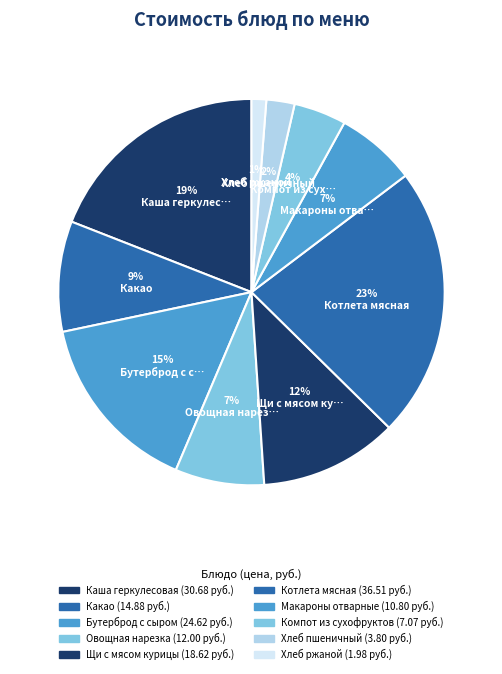

Which category has the biggest portion of the pie?

Котлета мясная